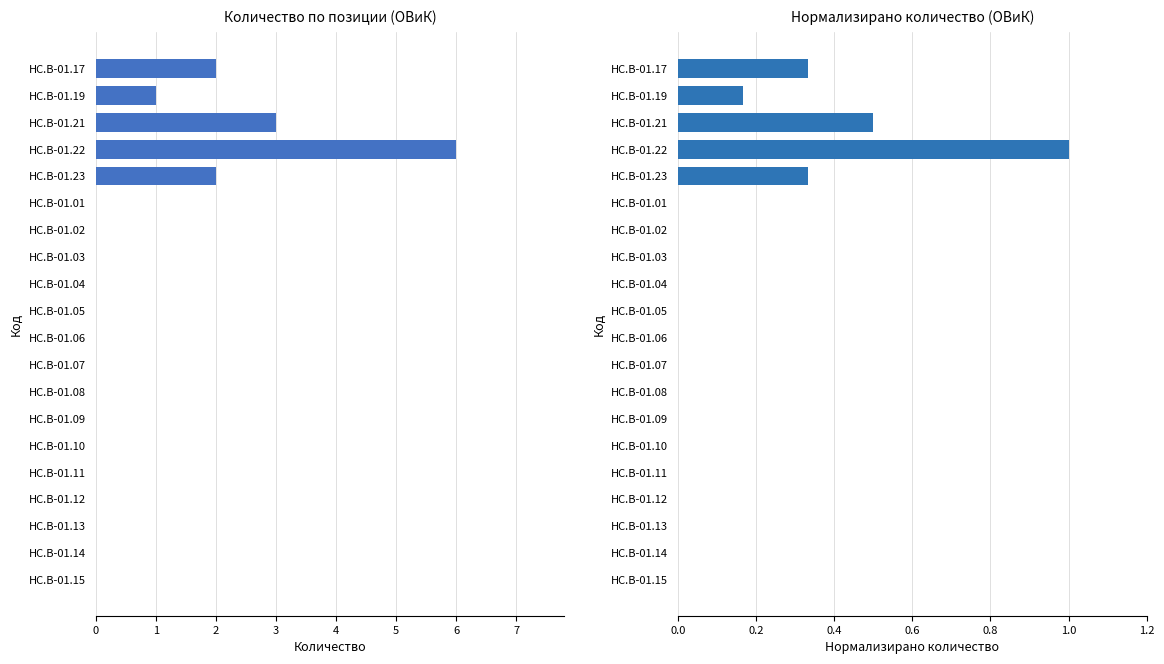

List the series in order of their overall mean, lowest first.

Нормализирано количество, Количество (К-ВО)